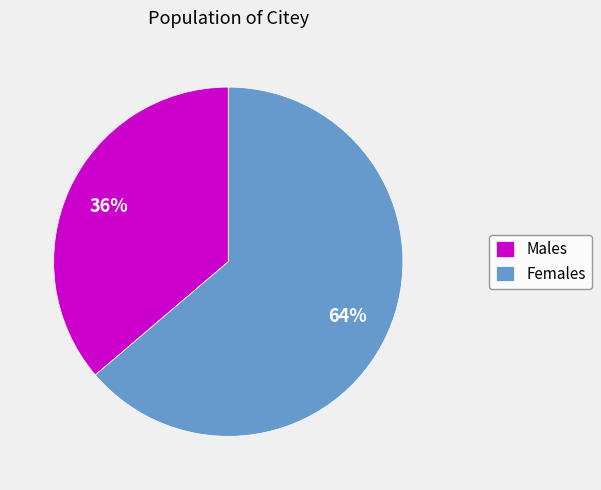

Do Females and Males together represent more than half of the pie?

Yes